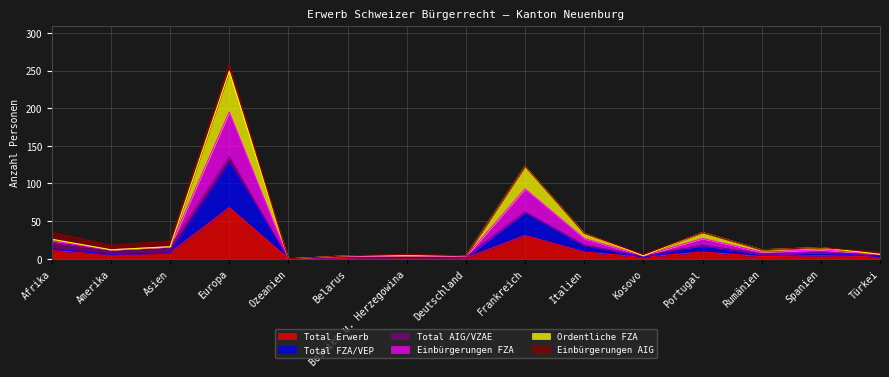

Which category has the highest value in the Einbürgerungen FZA series?

Europa